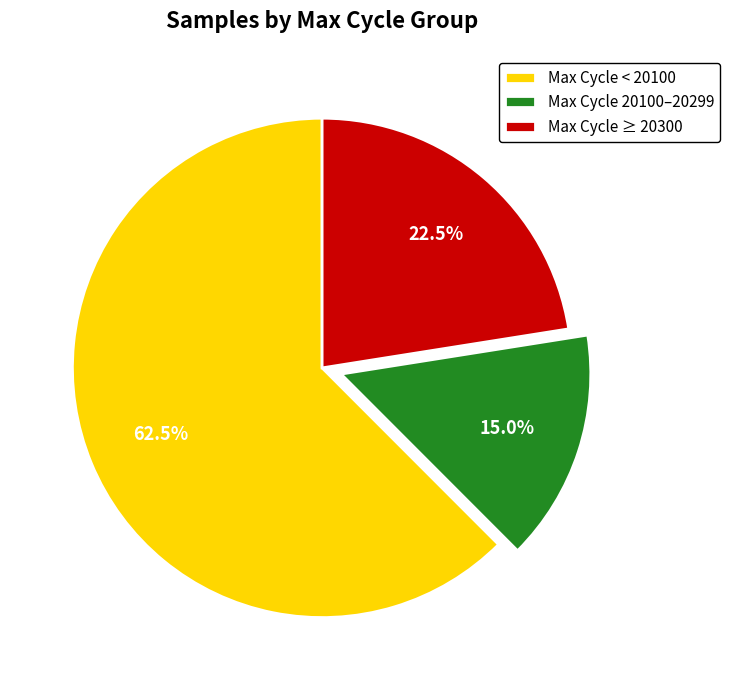

Which category has the smallest portion of the pie?

Max Cycle 20100–20299